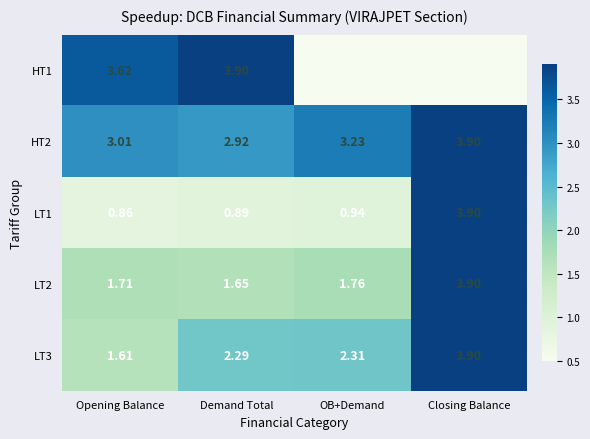

List the labels in order of LT2 value, smallest first.

Demand Total, Opening Balance, OB+Demand, Closing Balance